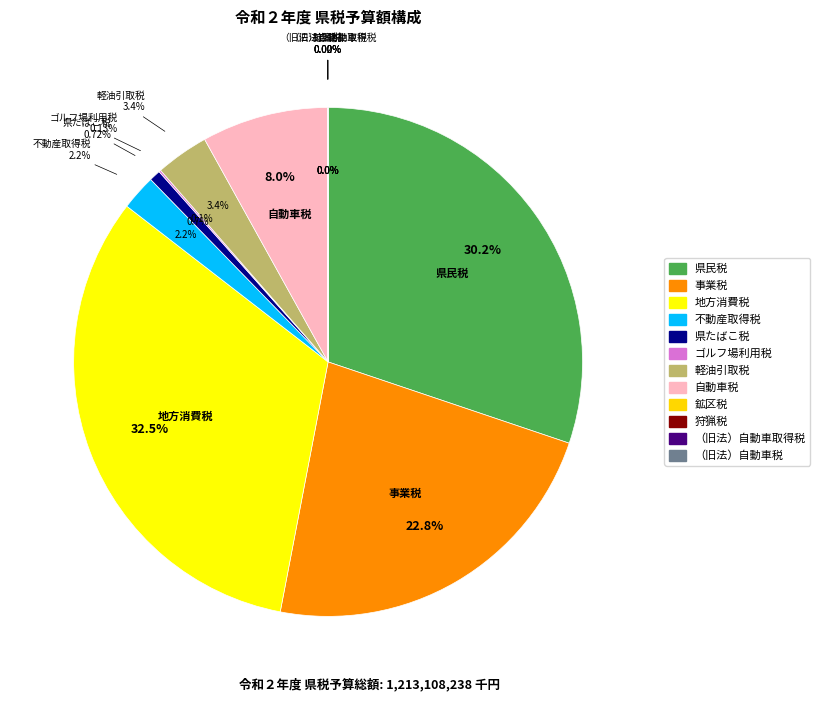

The 県民税 slice represents 30% of the pie. True or false?

True